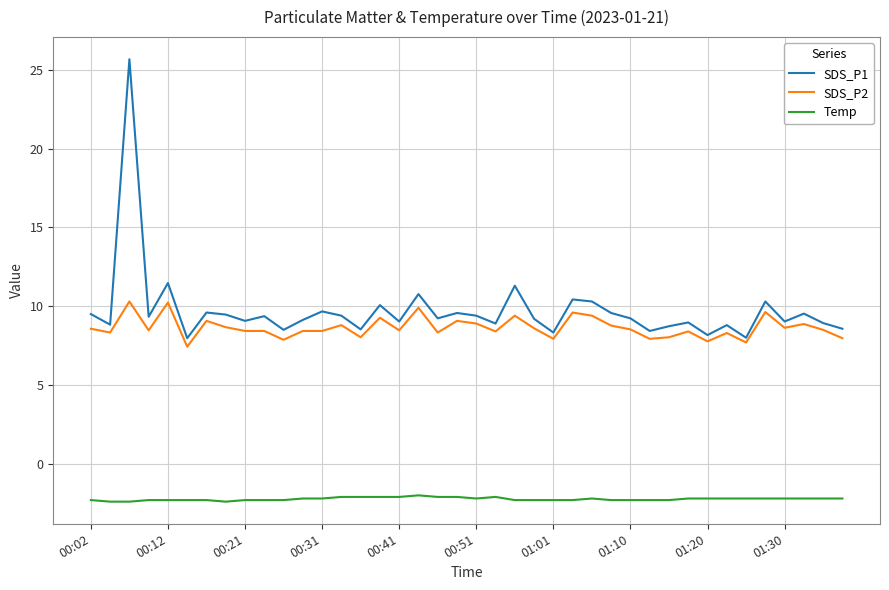

Which series has the largest range (max minus min)?

SDS_P1